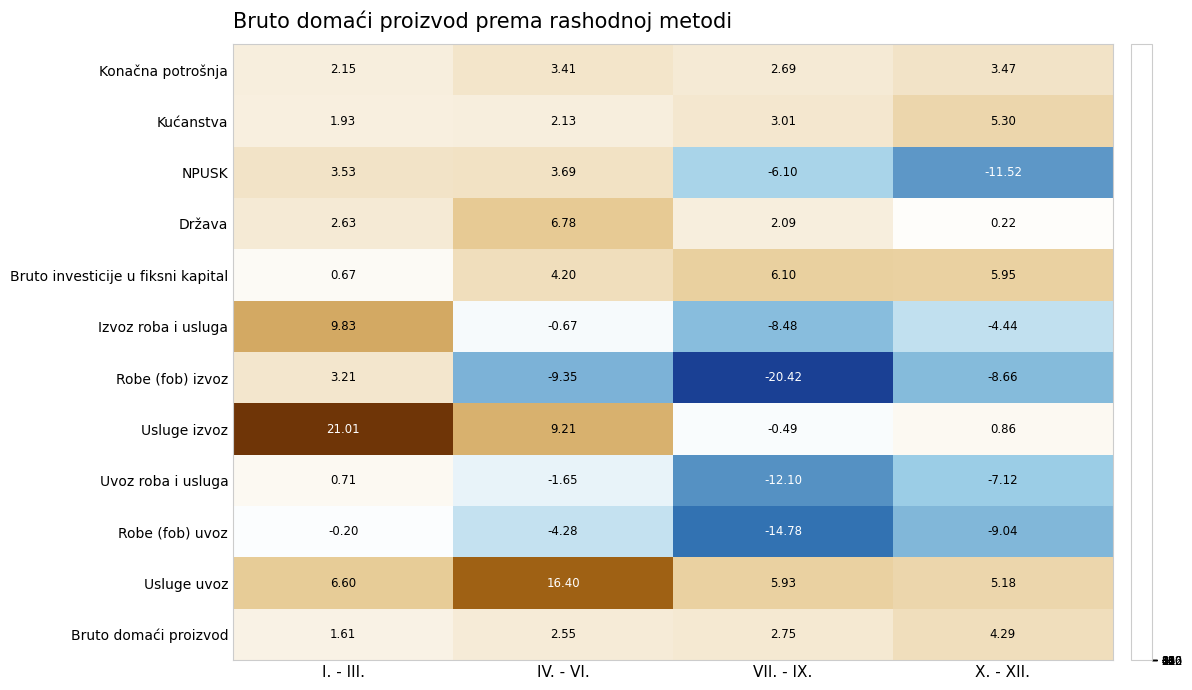

Which series has the largest total across all categories?

Usluge uvoz